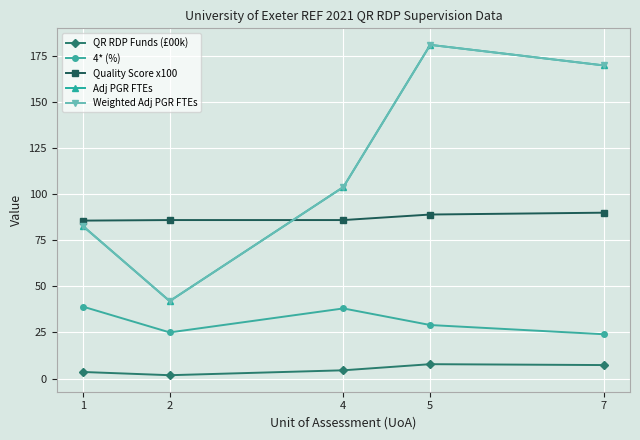

True or false: 4* (%) and Adj PGR FTEs intersect in this chart.

False